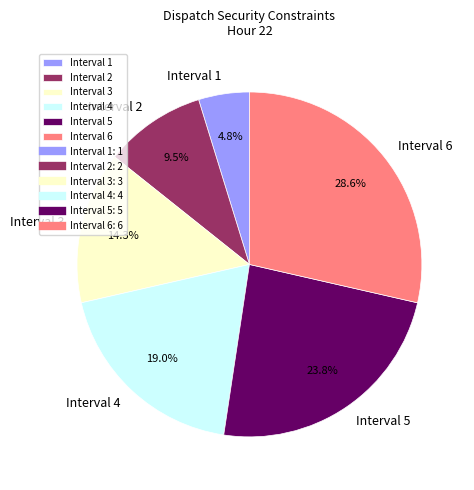

Which has a higher value, Interval 4 or Interval 6?

Interval 6